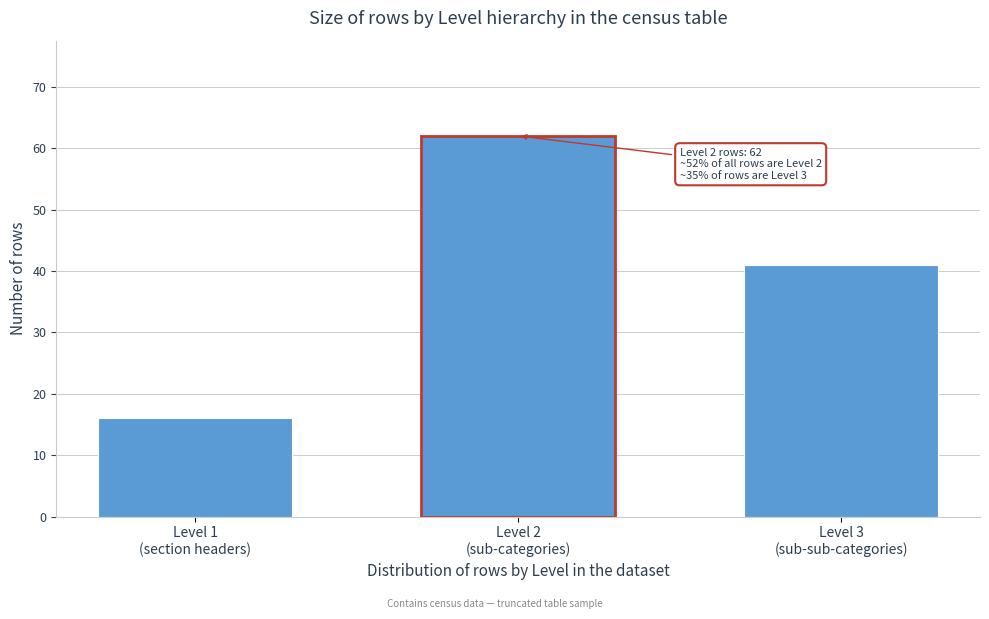

Reading right to left, what are all the values shown in this chart?

41	62	16